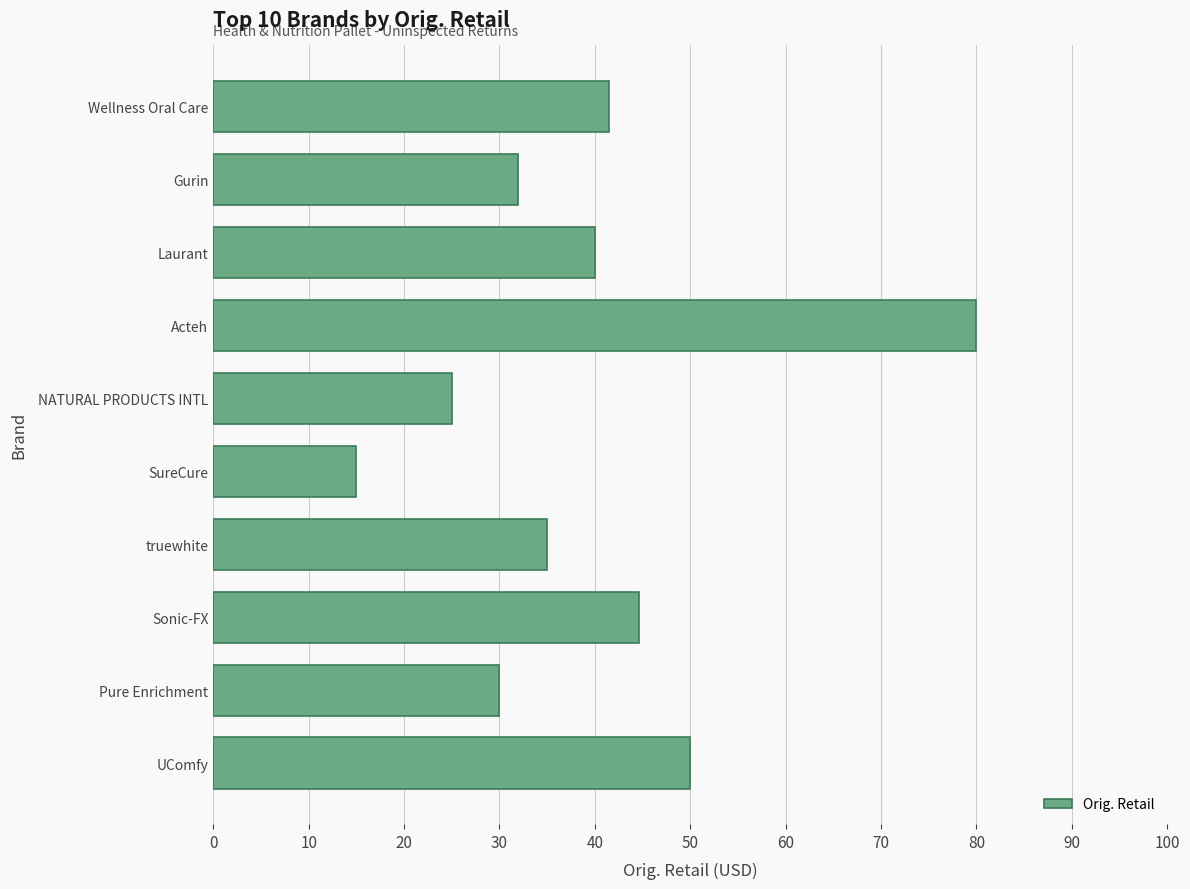

Reading bottom to top, list all the values displayed in this chart.

UComfy=50.0	Pure Enrichment=30.0	Sonic-FX=44.6	truewhite=35.0	SureCure=15.0	NATURAL PRODUCTS INTL=25.0	Acteh=80.0	Laurant=40.0	Gurin=32.0	Wellness Oral Care=41.5